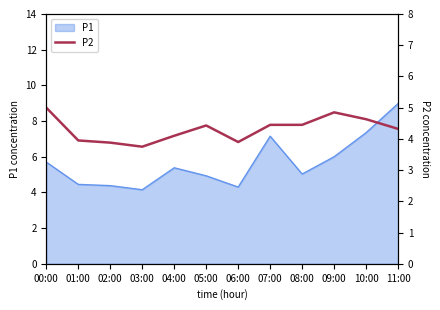

Where is the first local minimum?

03:00